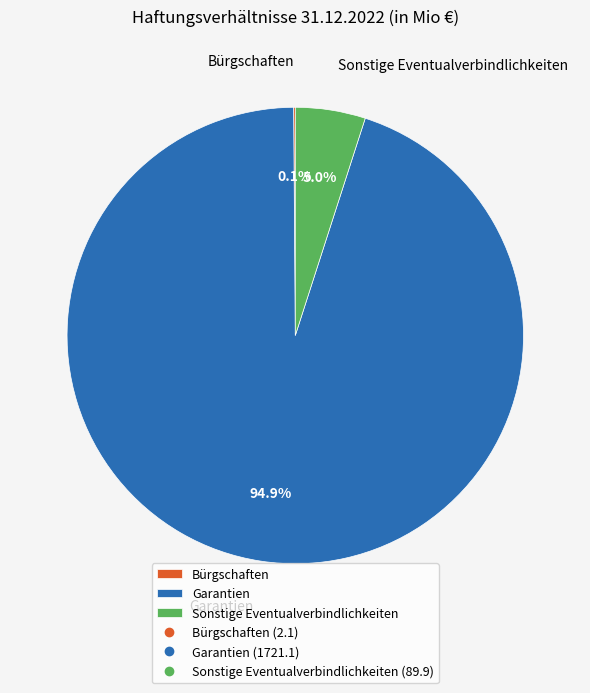

Does any single category account for the majority?

Yes